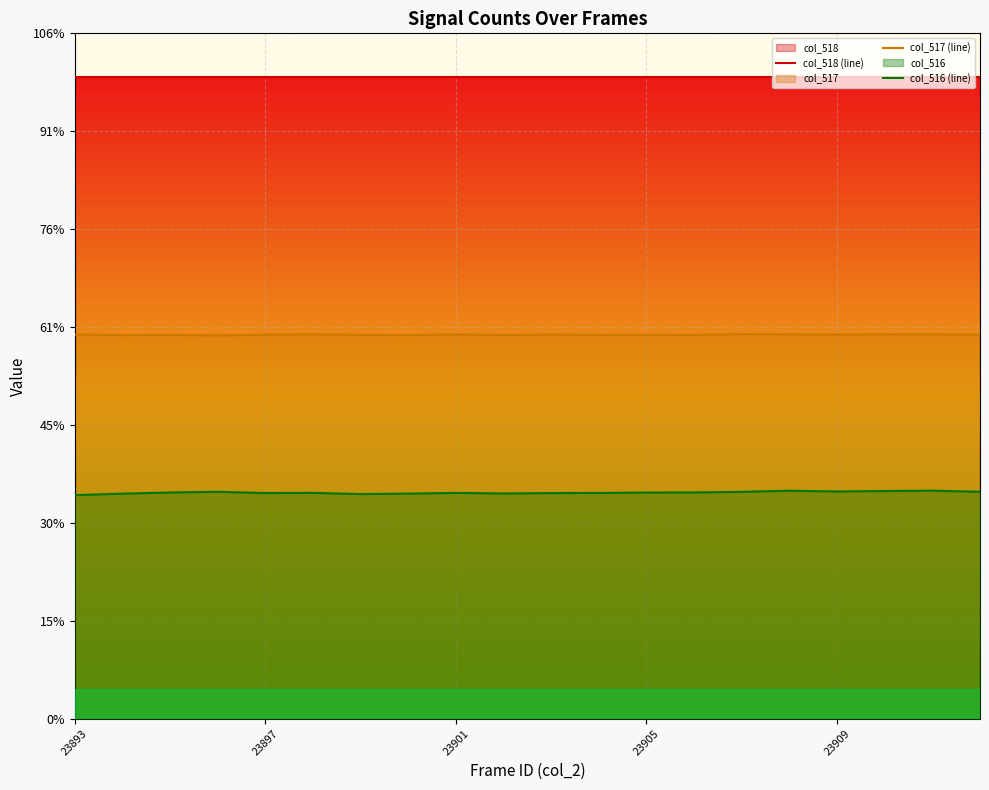

What is the difference between the maximum and minimum values in the col_516 (line) series?

454